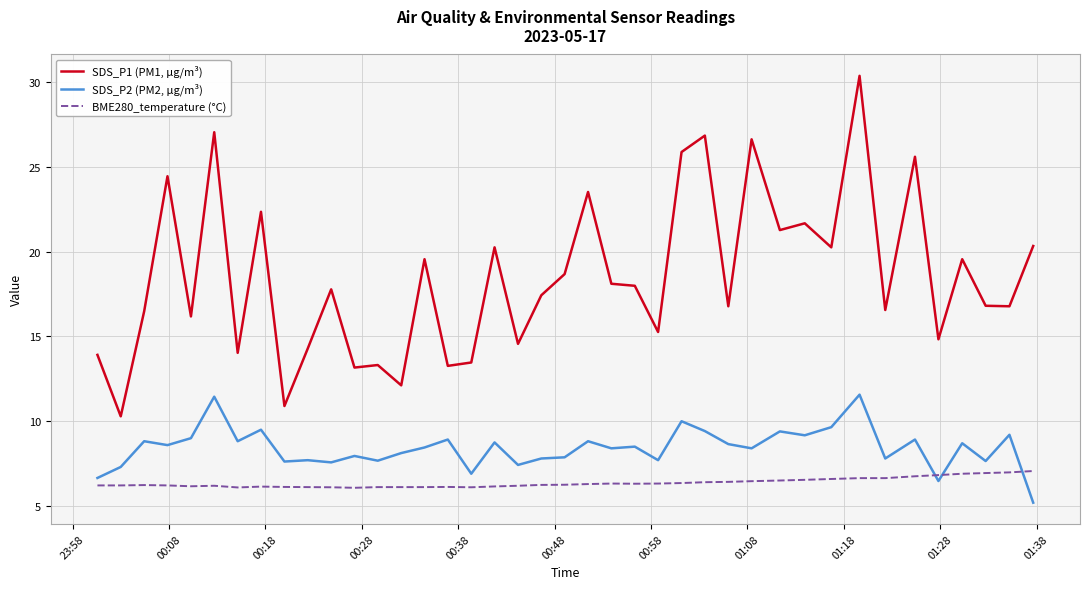

What is the minimum value for SDS_P1 (PM1, µg/m³)?

10.3